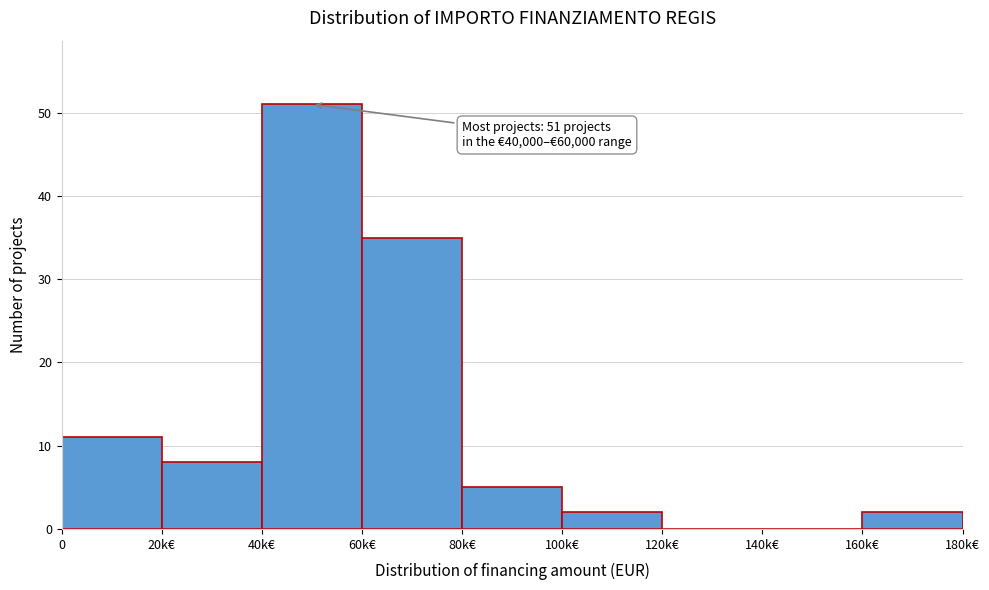

Reading left to right, list all the values displayed in this chart.

0=11	20k€=8	40k€=51	60k€=35	80k€=5	100k€=2	120k€=0	140k€=0	160k€=2